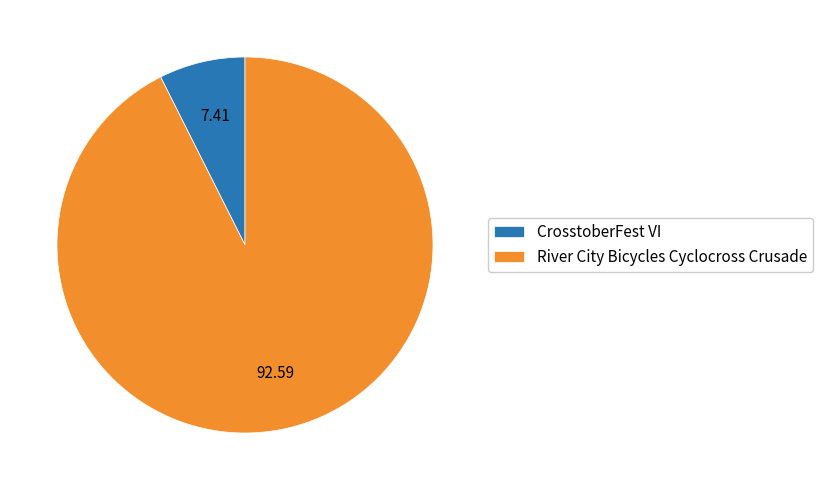

Do CrosstoberFest VI and River City Bicycles Cyclocross Crusade together represent more than half of the pie?

Yes